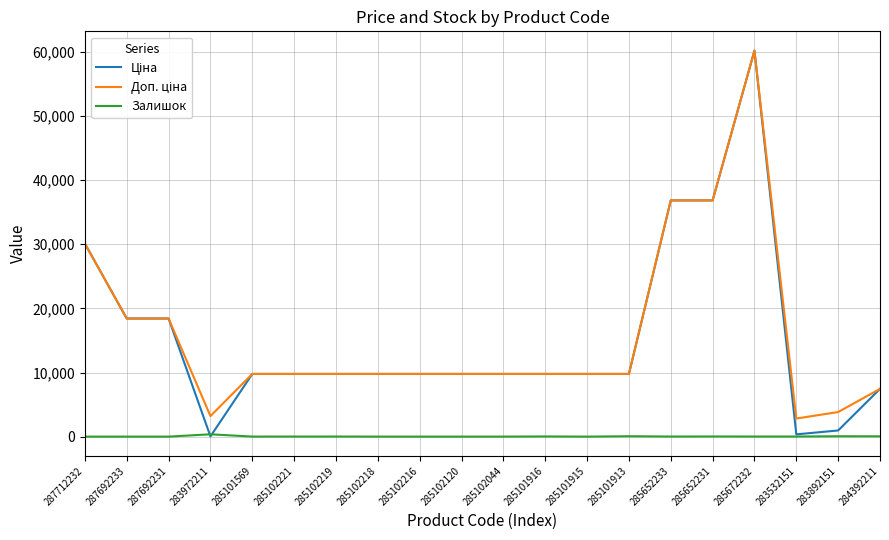

At which category is the sum across all series the highest?

285672232